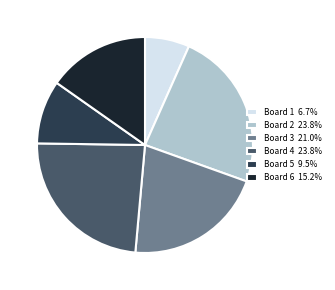

Do Board 4 23.8% and Board 2 23.8% together represent more than half of the pie?

No